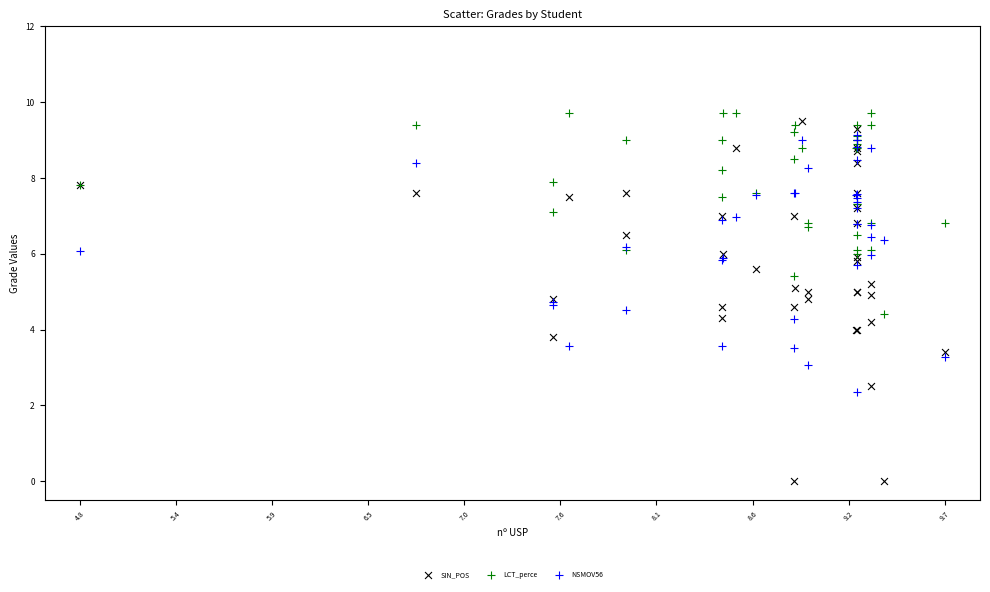

Which series has the largest Y range (max minus min)?

SIN_POS